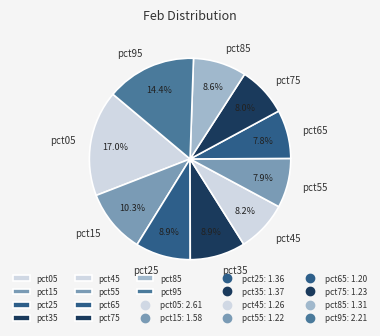

Do pct15 and pct95 together represent more than half of the pie?

No